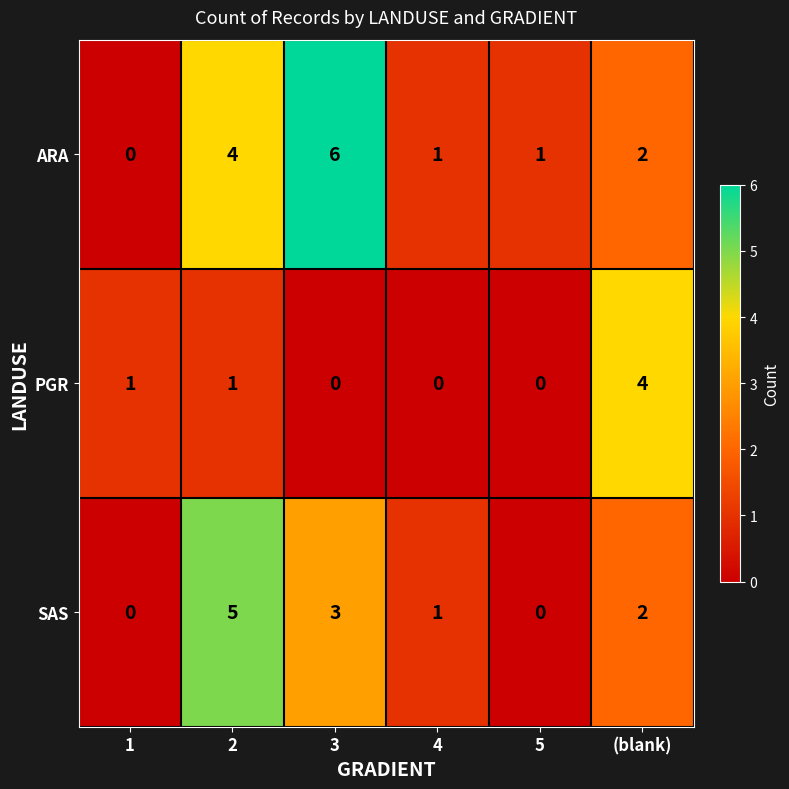

List the series in order of their overall mean, lowest first.

PGR, SAS, ARA